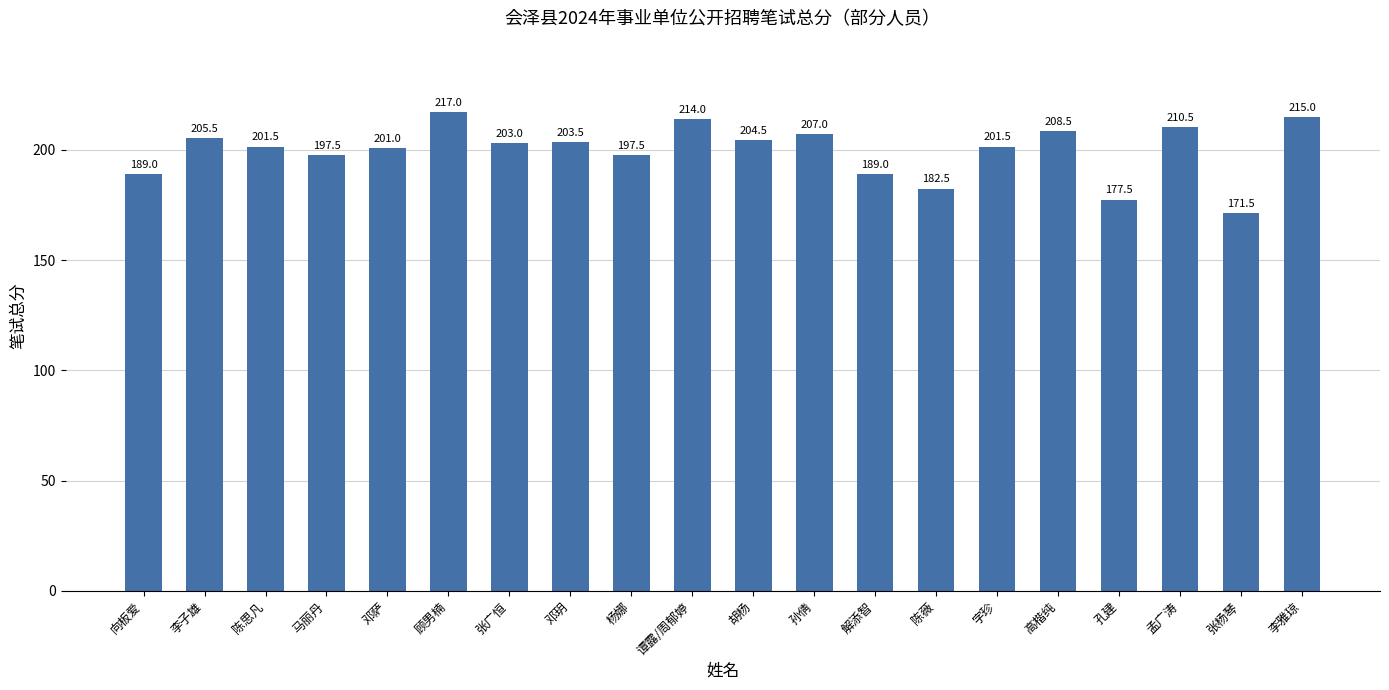

What is the smallest value displayed?

171.5